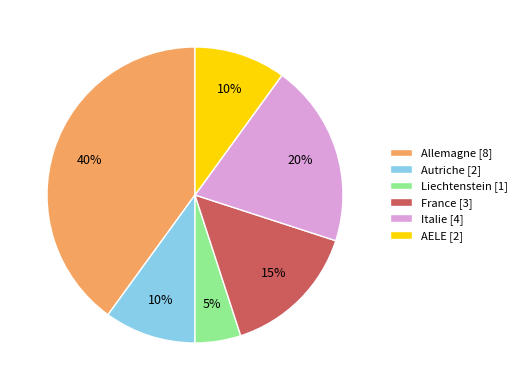

Which category has the smallest portion of the pie?

Liechtenstein